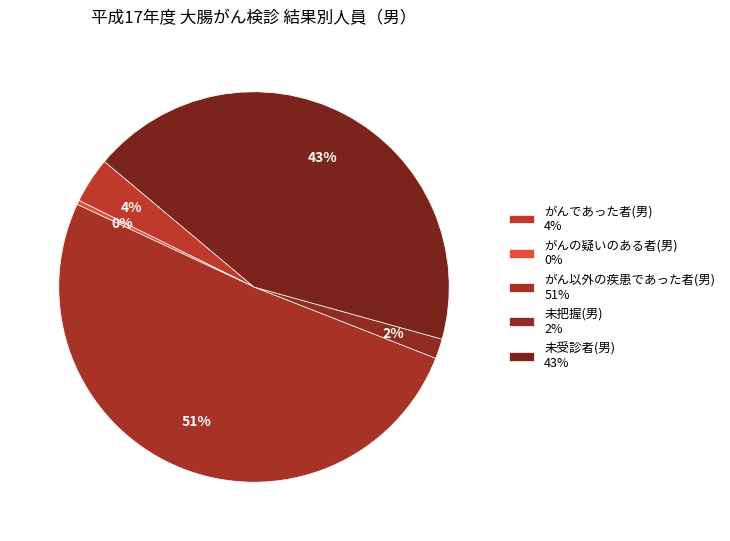

What percentage do 未把握(男) and がんの疑いのある者(男) together represent?

2.0%